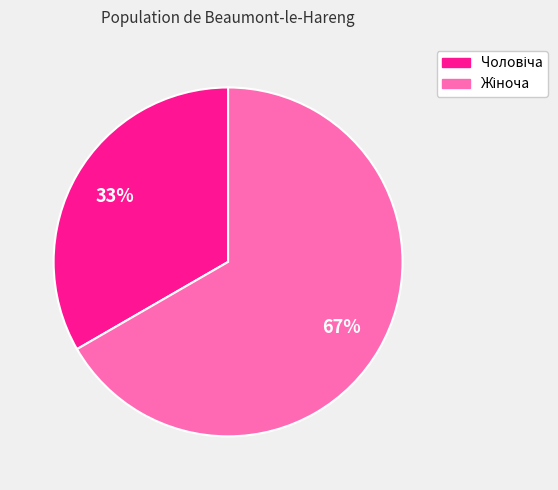

To the nearest percent, what is the average slice percentage?

50%